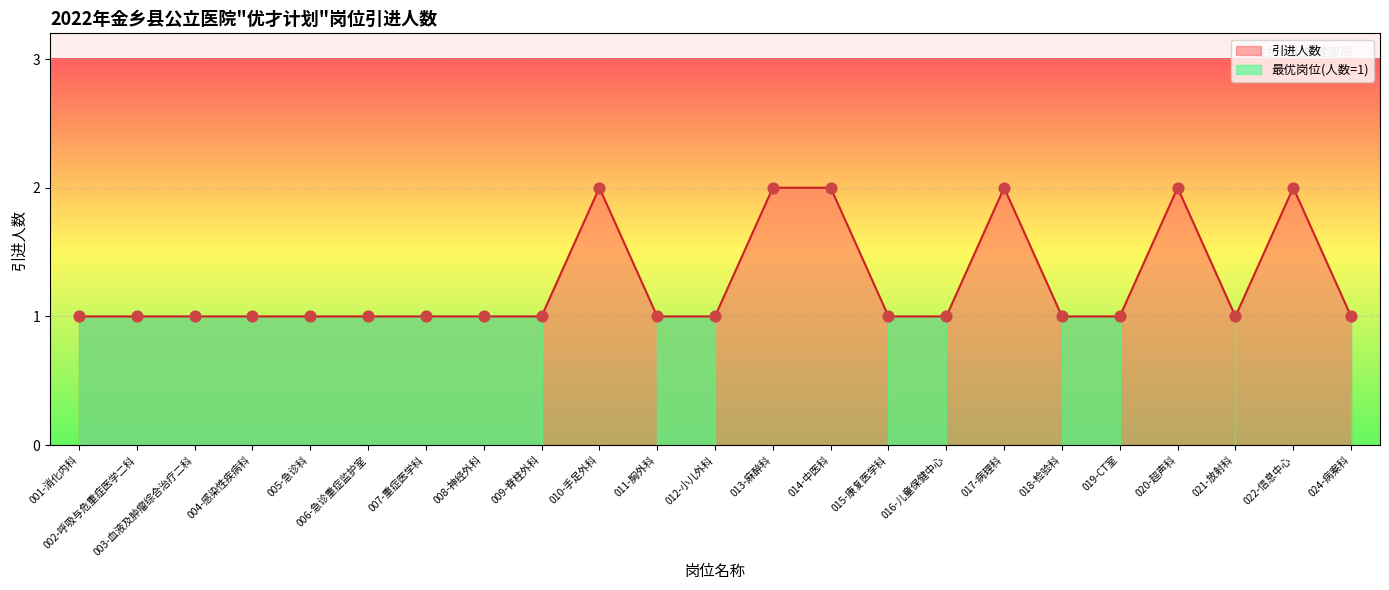

Between 006-急诊重症监护室 and 003-血液及肿瘤综合治疗二科, which is larger?

006-急诊重症监护室